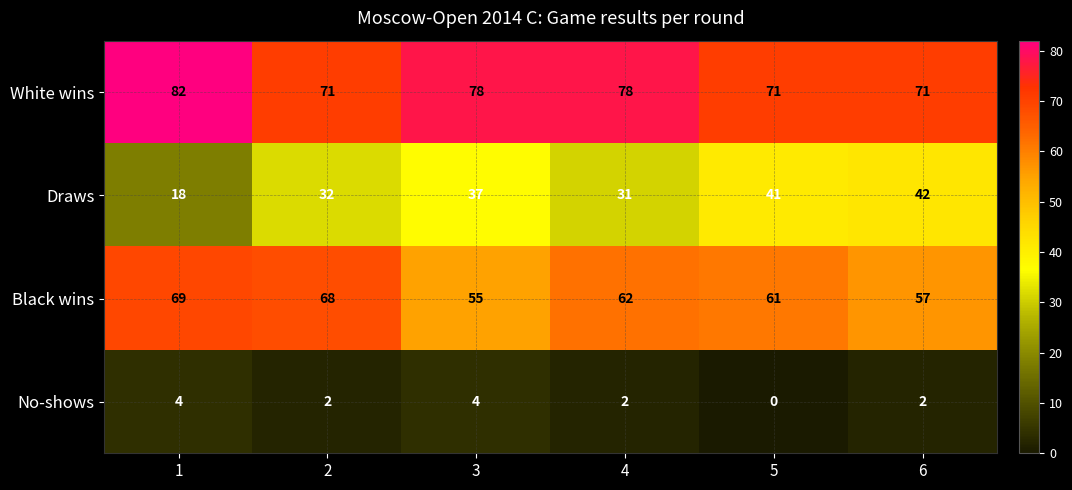

What is the approximate value of White wins at 2, to the nearest 5?

70